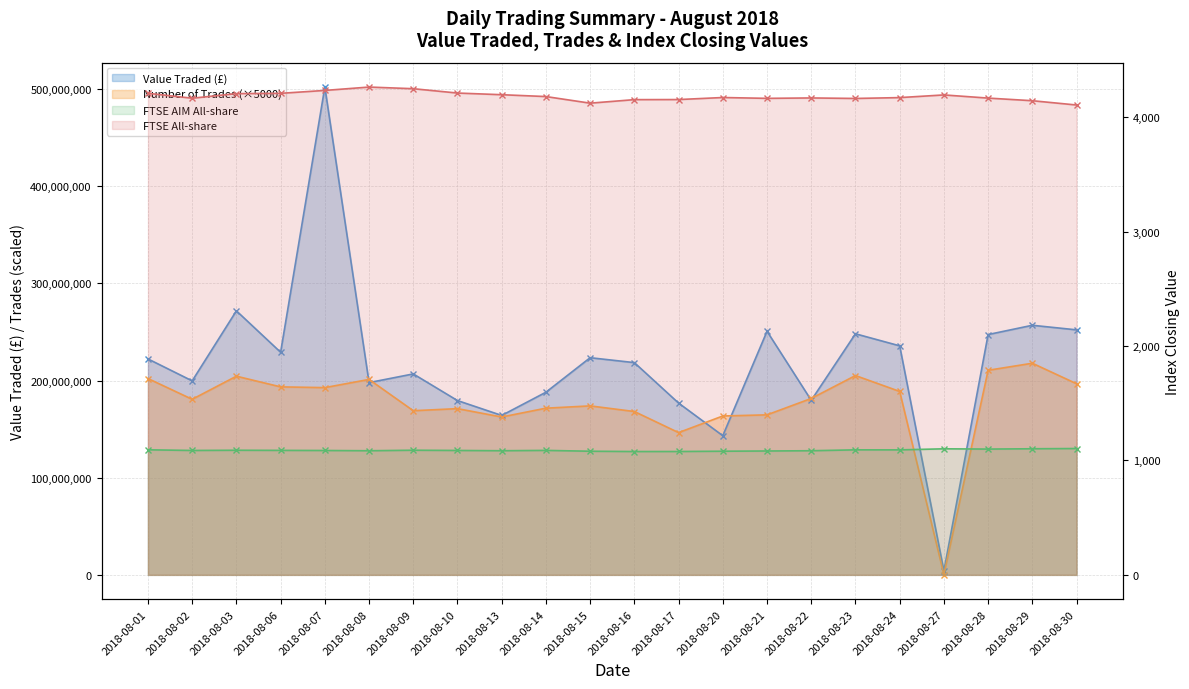

Which series has the widest spread of values?

Value Traded (£)